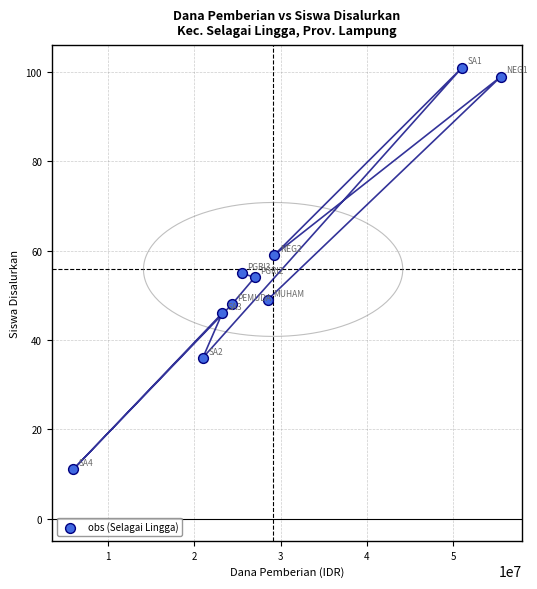

What is the range of X values (max minus min)?

49500000